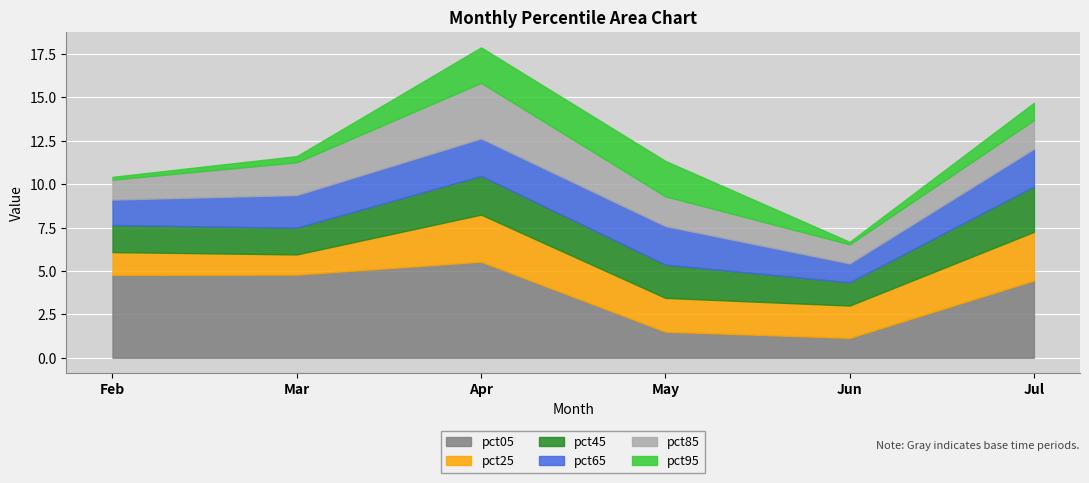

True or false: pct95 and pct05 intersect in this chart.

True